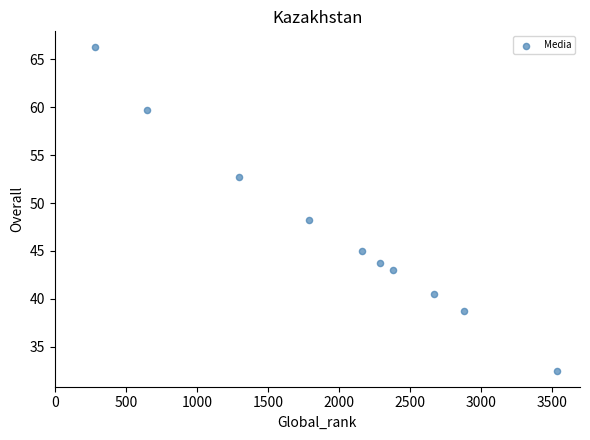

What is the average X value?

1993.2